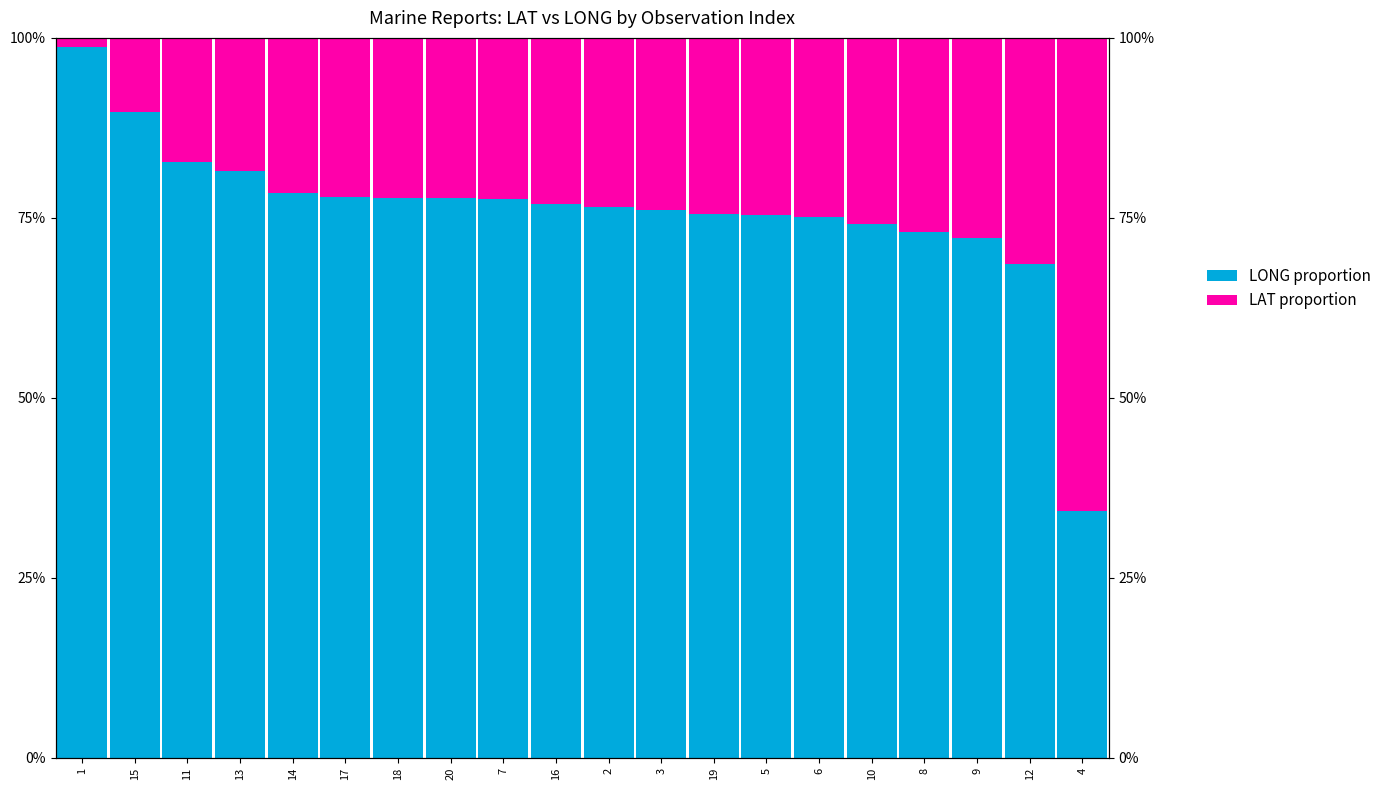

How many bars are there in total?

40